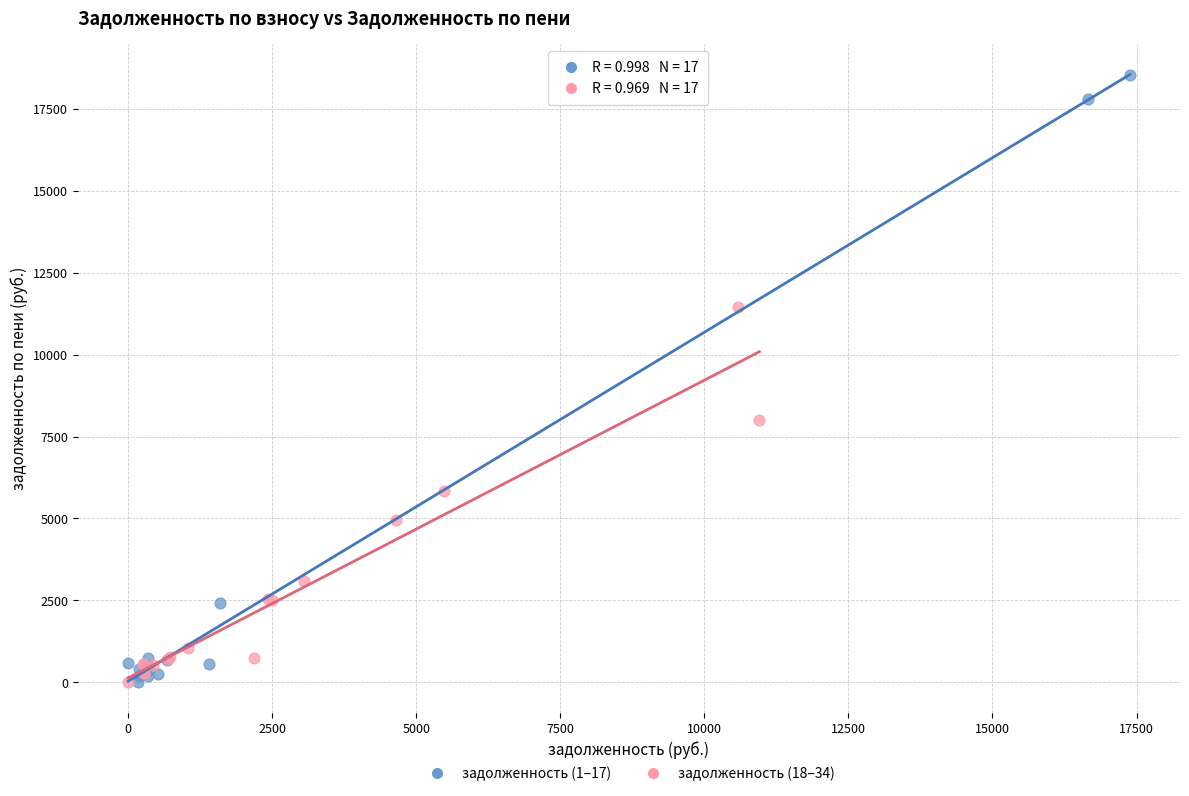

Which series has the widest spread of Y values?

задолженность (1–17)